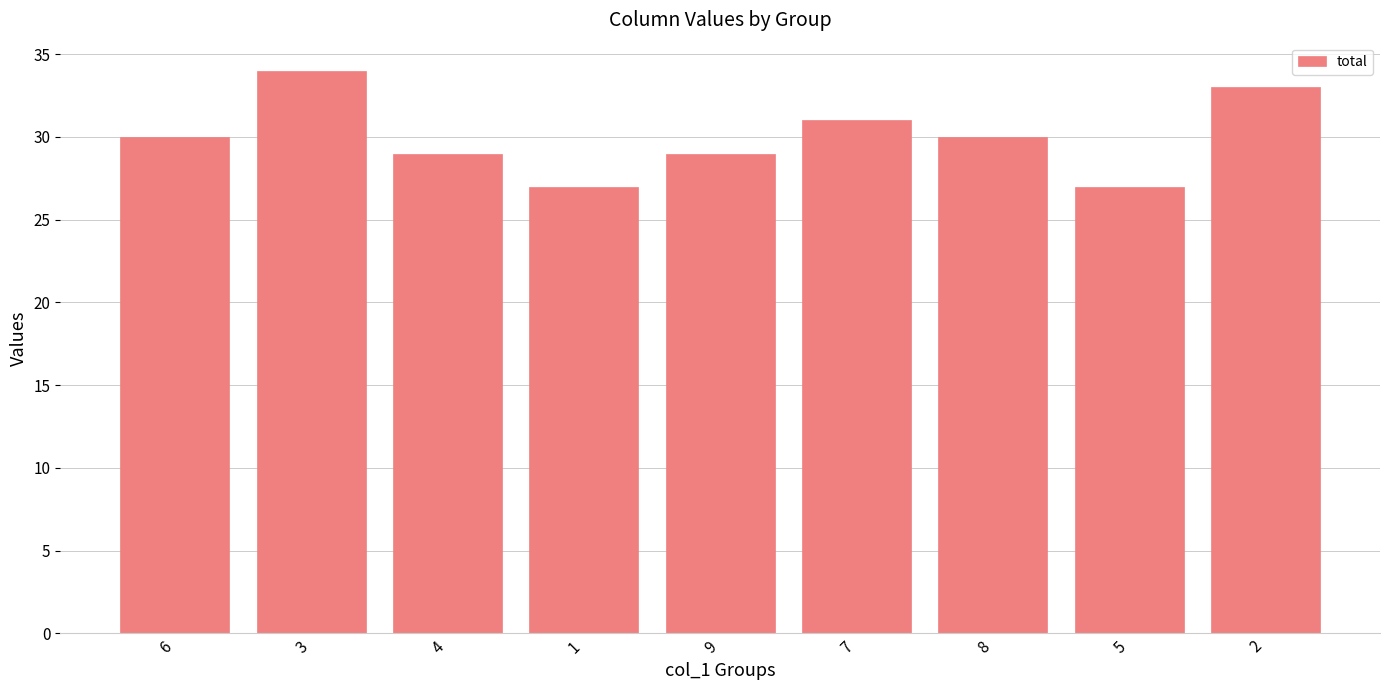

What is the label of the 8th bar from the left?

5